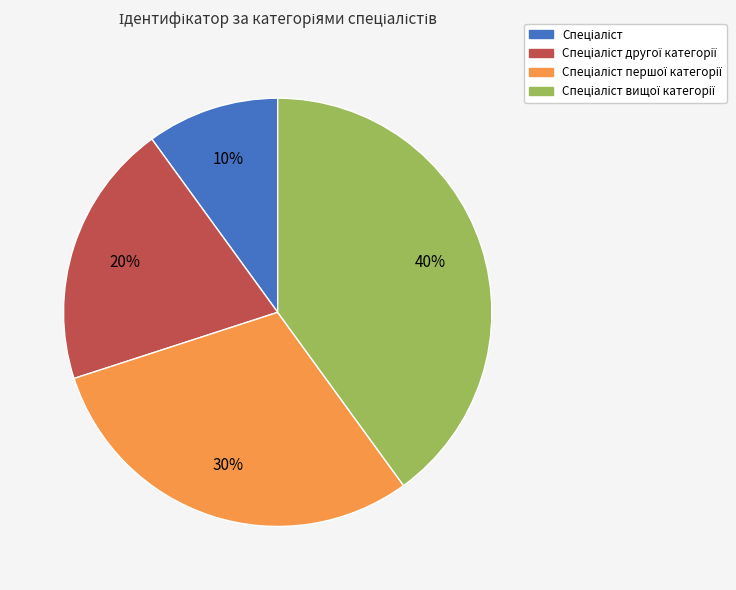

Does any single category account for the majority?

No